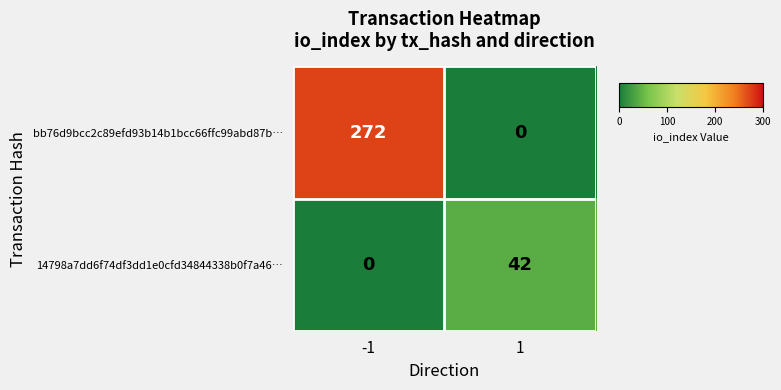

Rank the series by their maximum value, from highest to lowest.

bb76d9bcc2c89efd93b14b1bcc66ffc99abd87b…, 14798a7dd6f74df3dd1e0cfd34844338b0f7a46…